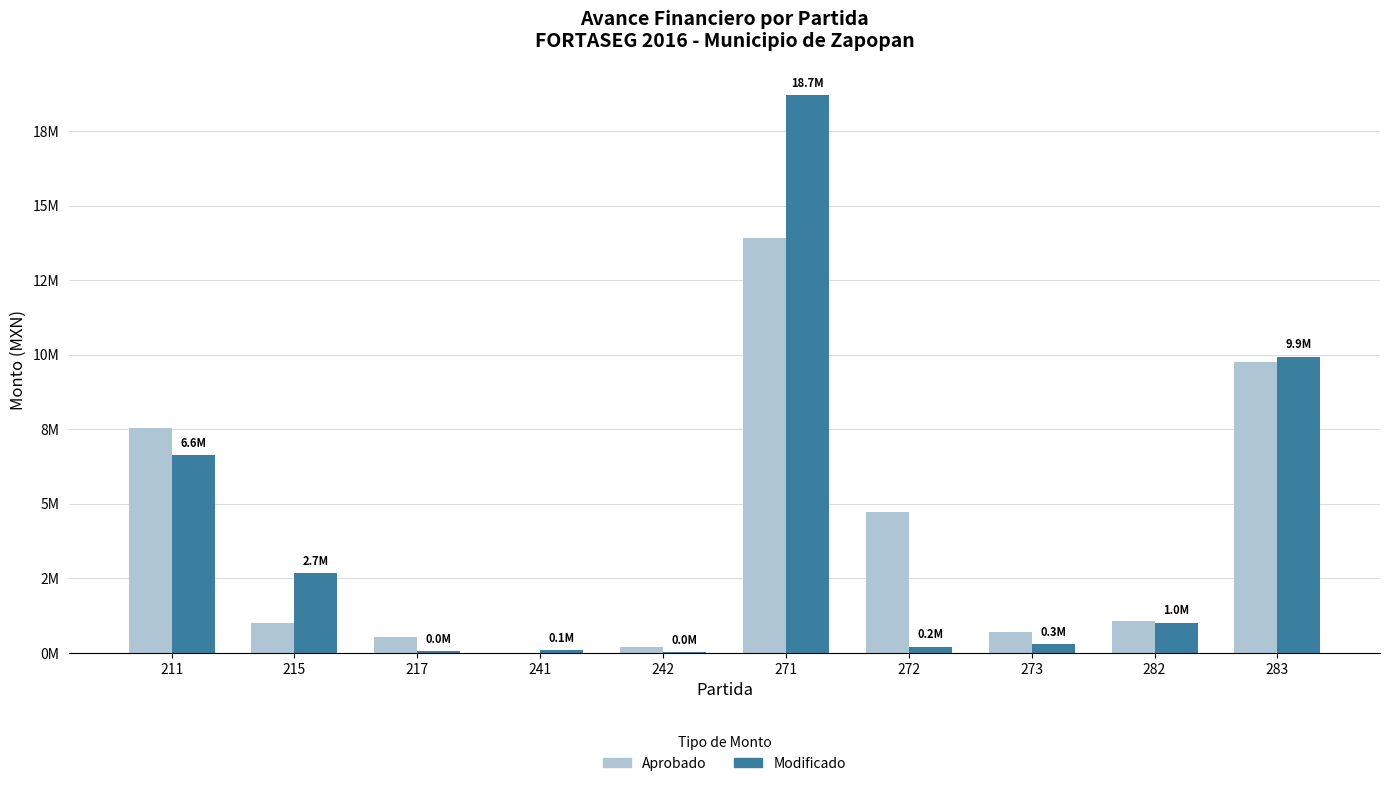

Between 272 and 273, which is larger?

272